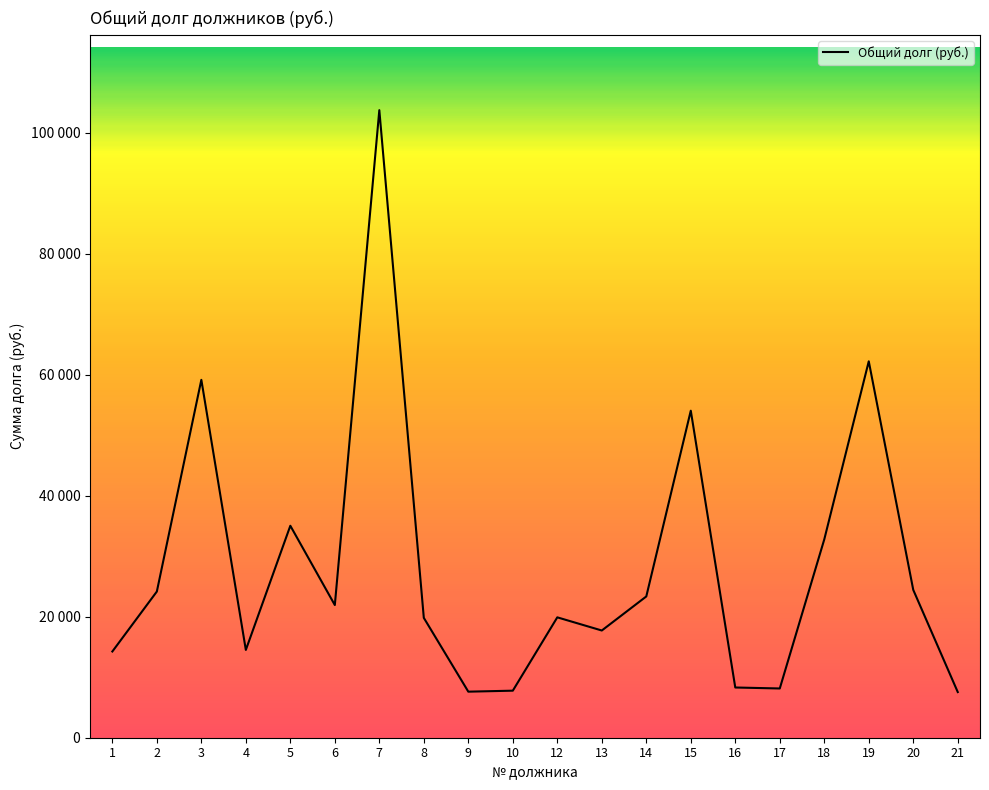

How many data points does each series have?

20